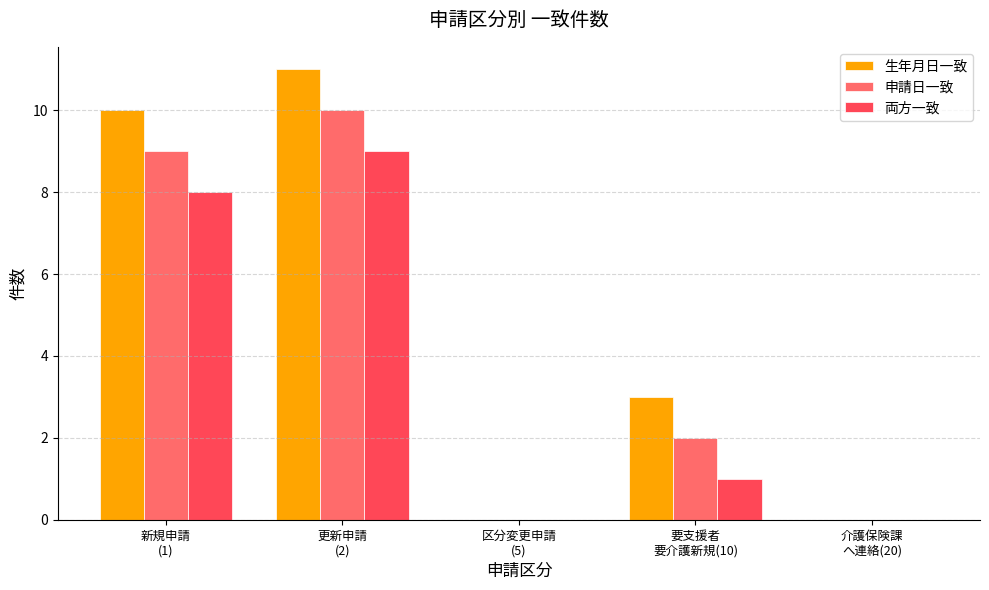

How many groups of bars are there?

5